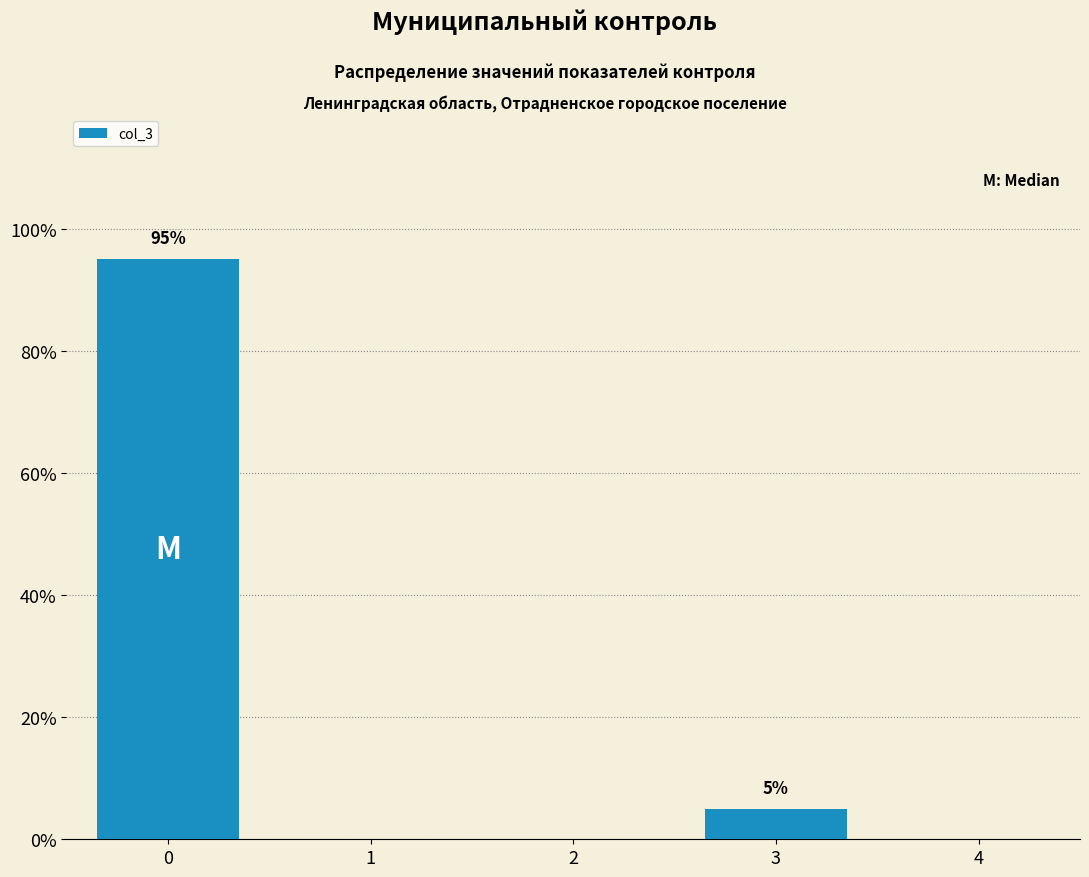

Does the chart contain any negative values?

No